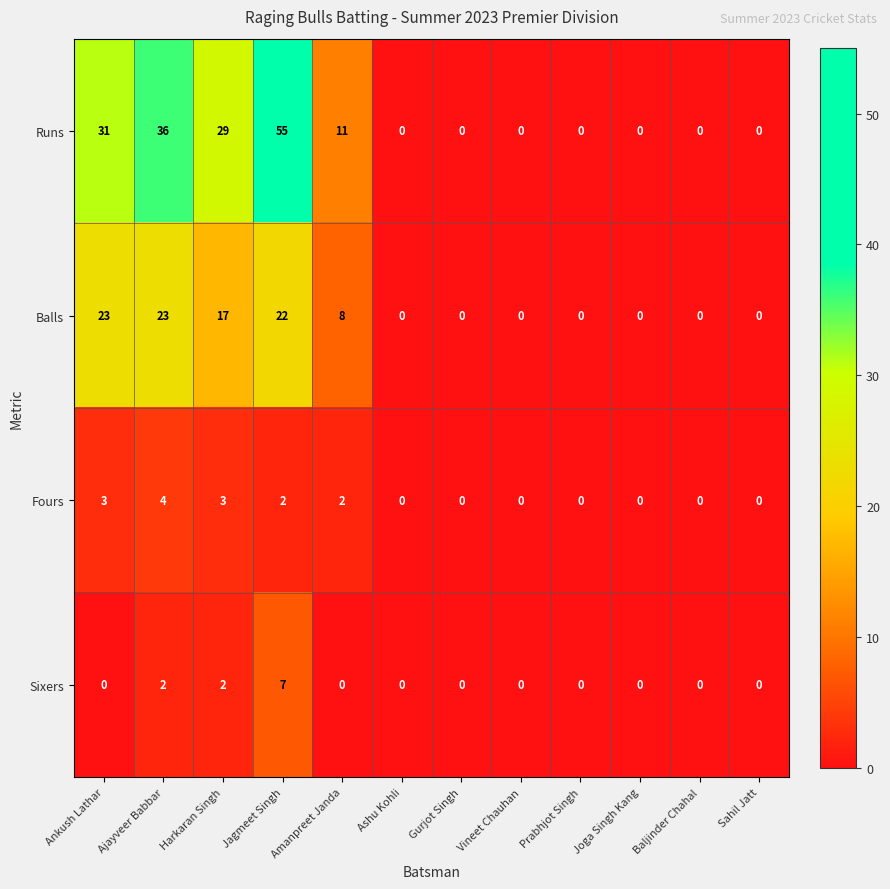

What is the spread (max minus min) of values at Jagmeet Singh?

53